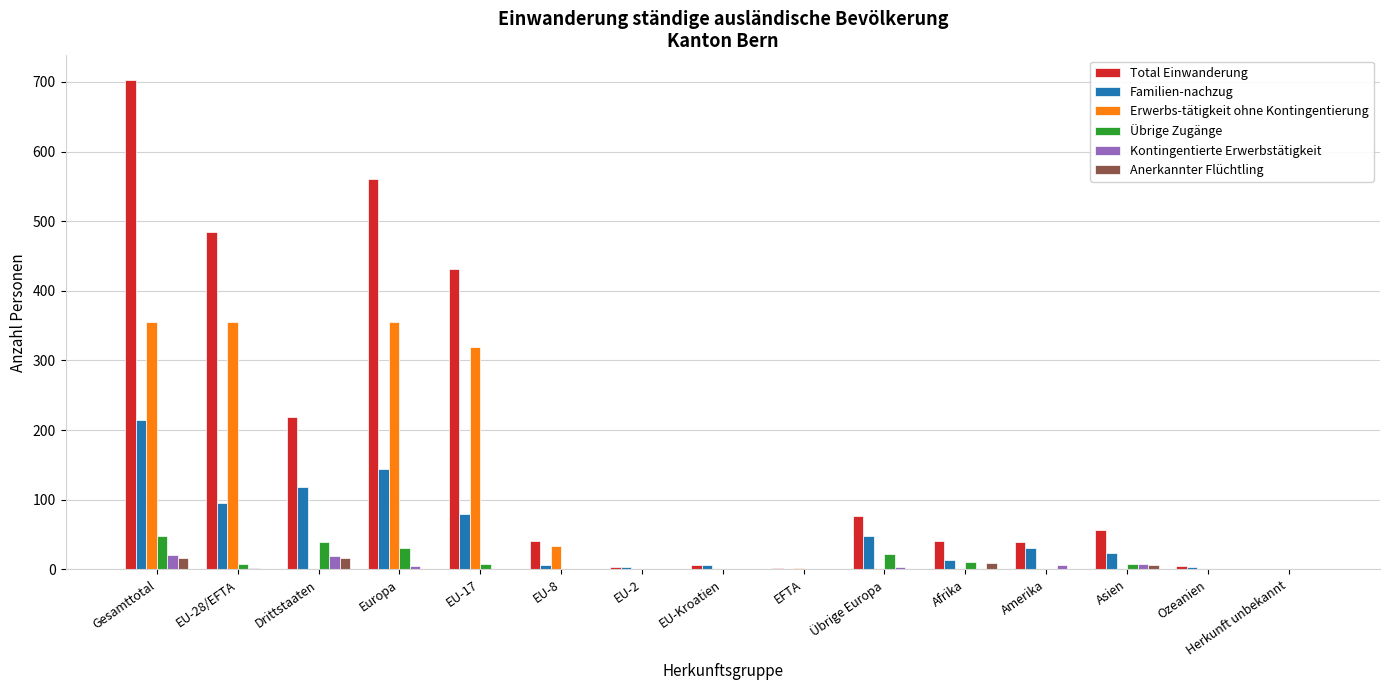

What is the total value across all series at Afrika?

74